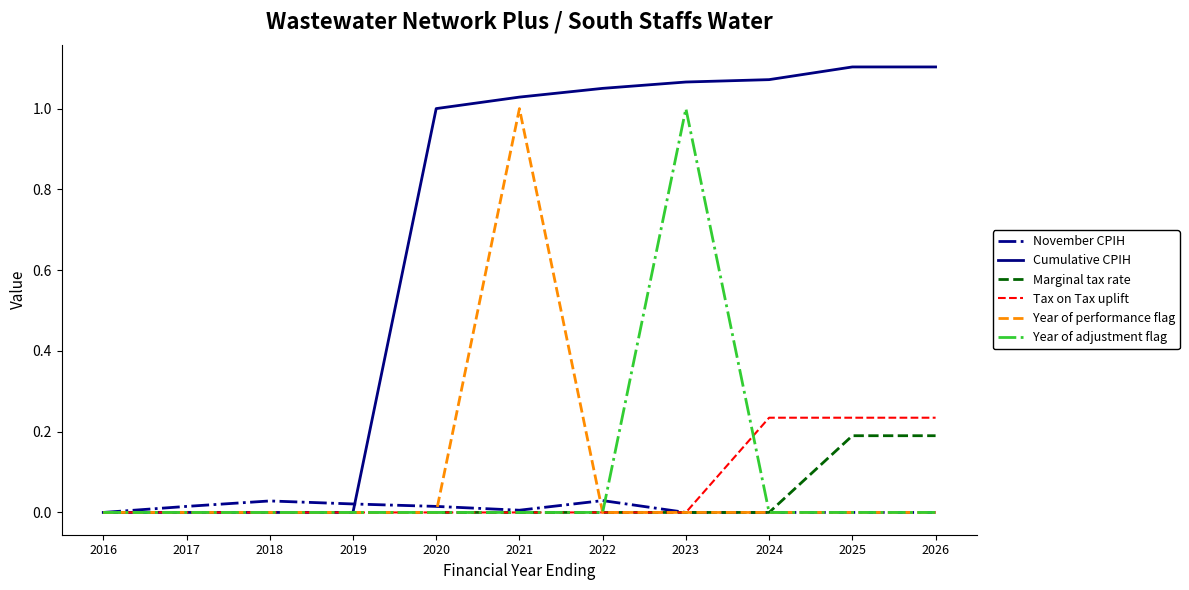

What are all the series names shown in the legend?

November CPIH, Cumulative CPIH, Marginal tax rate, Tax on Tax uplift, Year of performance flag, Year of adjustment flag